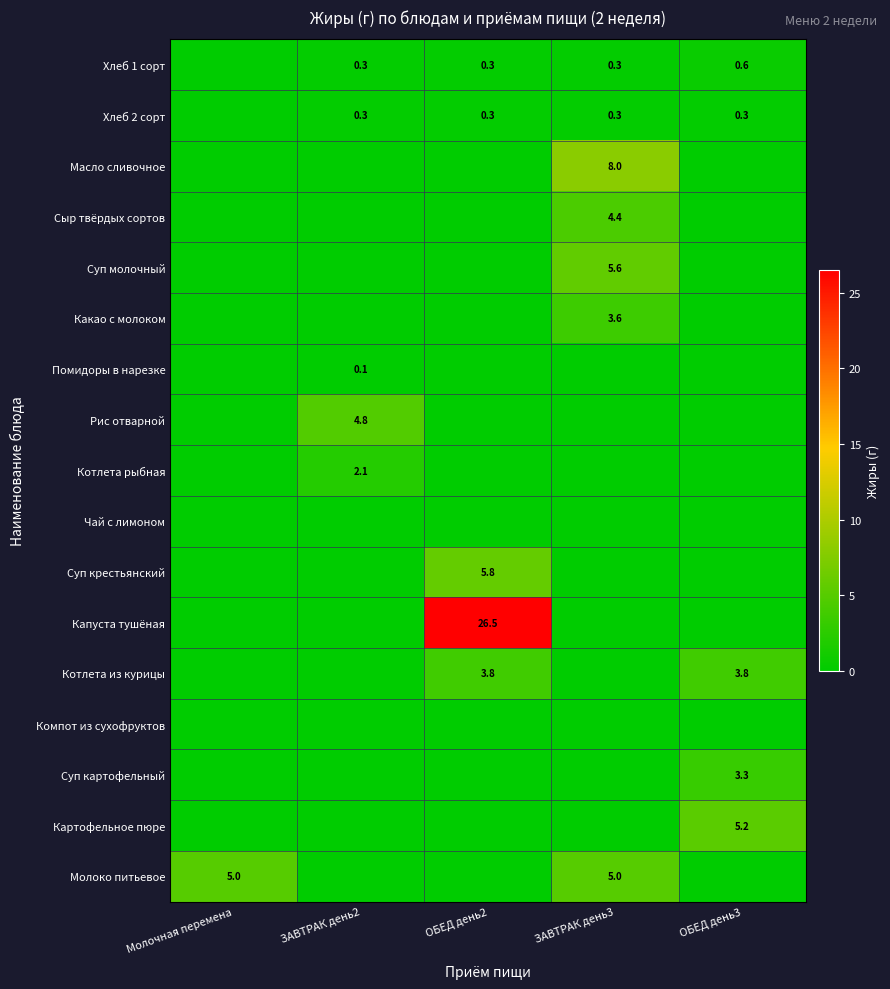

Is it true that Котлета из курицы equals 6.5 at ОБЕД день2?

False